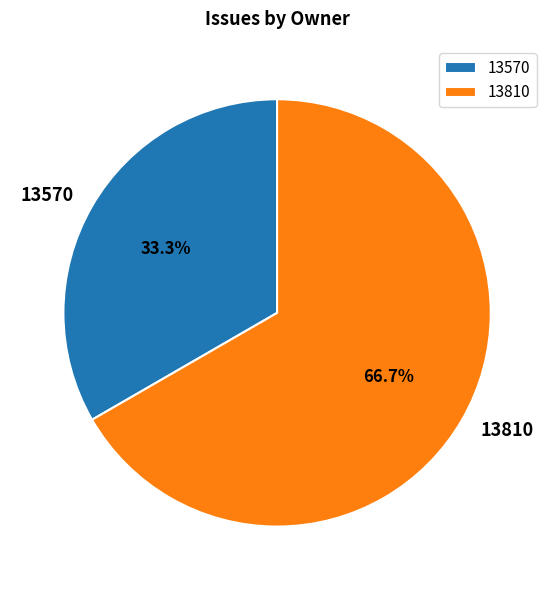

Is the sum of 13810 and 13570 greater than half?

Yes